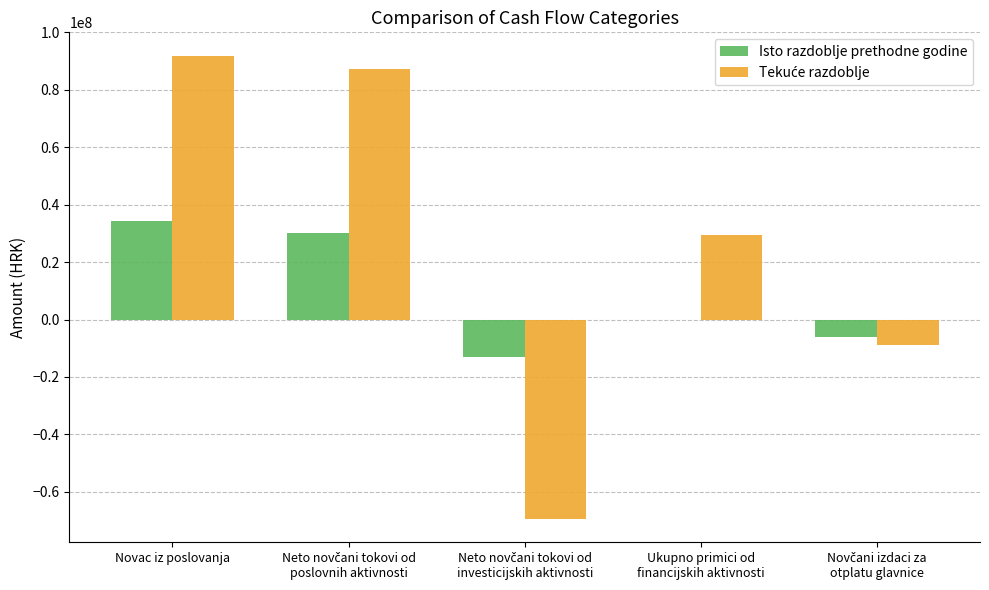

Is it true that Isto razdoblje prethodne godine equals 34250327 at Novac iz poslovanja?

True